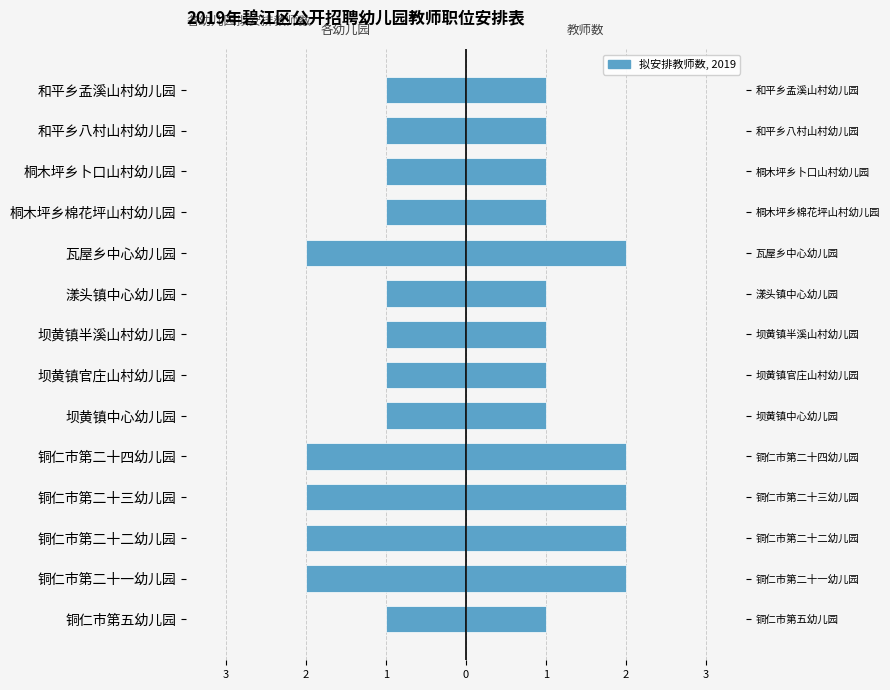

Which series has the widest spread of values?

拟安排教师数 (左)